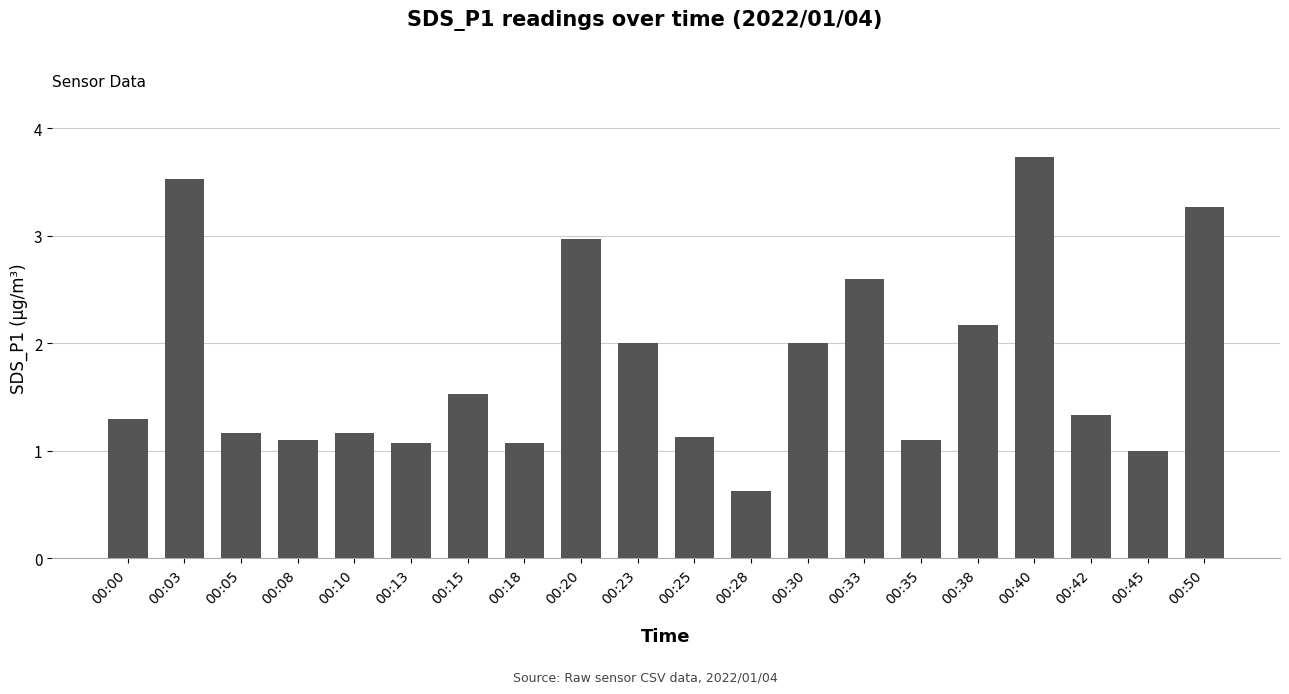

What is the ratio of the value at 00:13 to the value at 00:18?

1.0